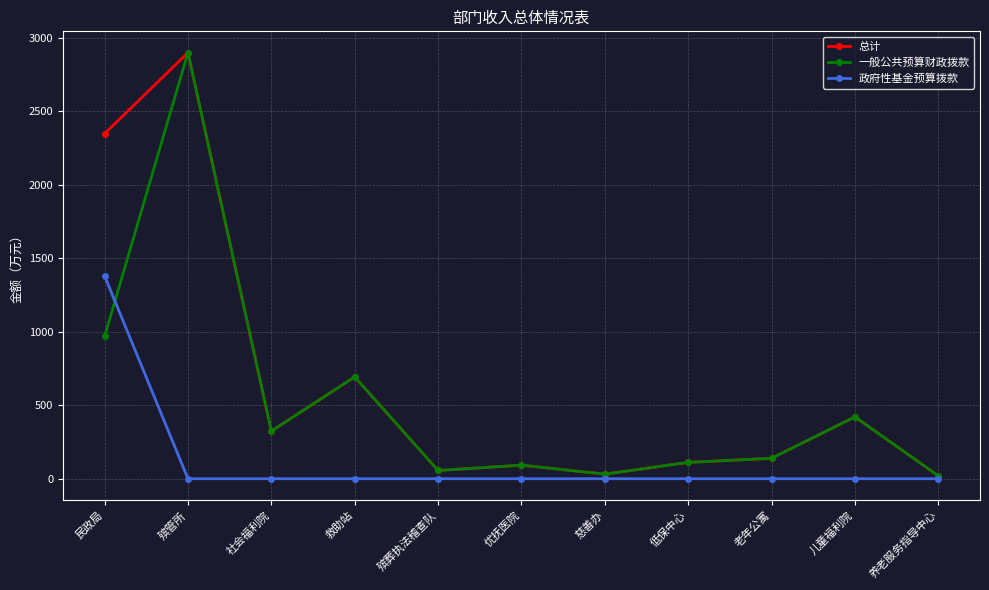

True or false: 总计 has more than 1 interior local peaks.

True